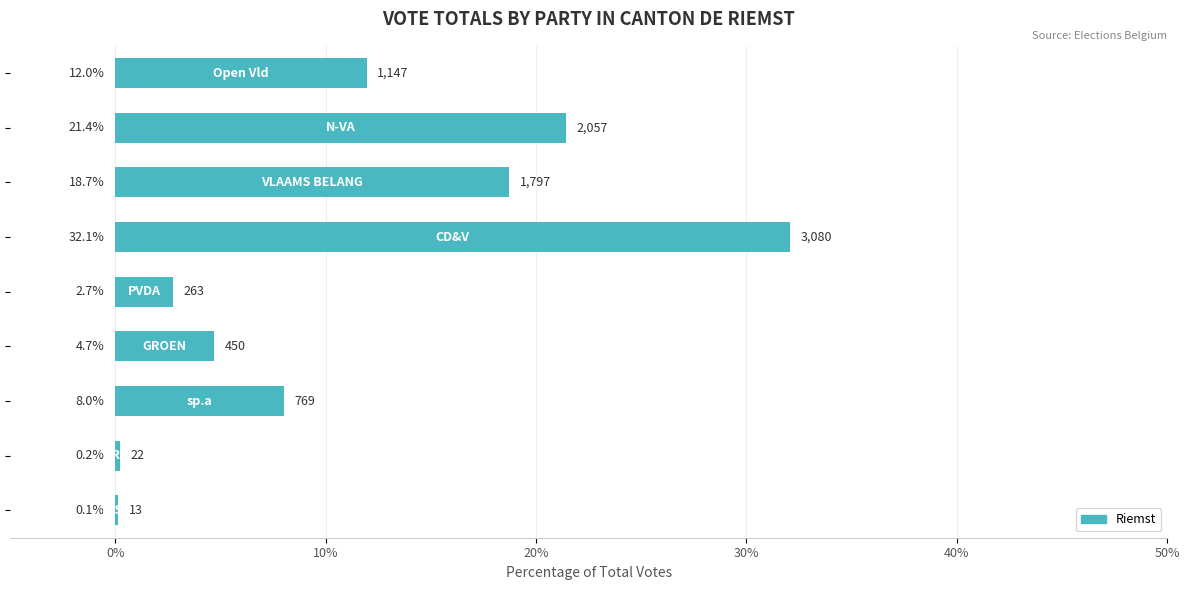

What is the sum of all values?

100.0